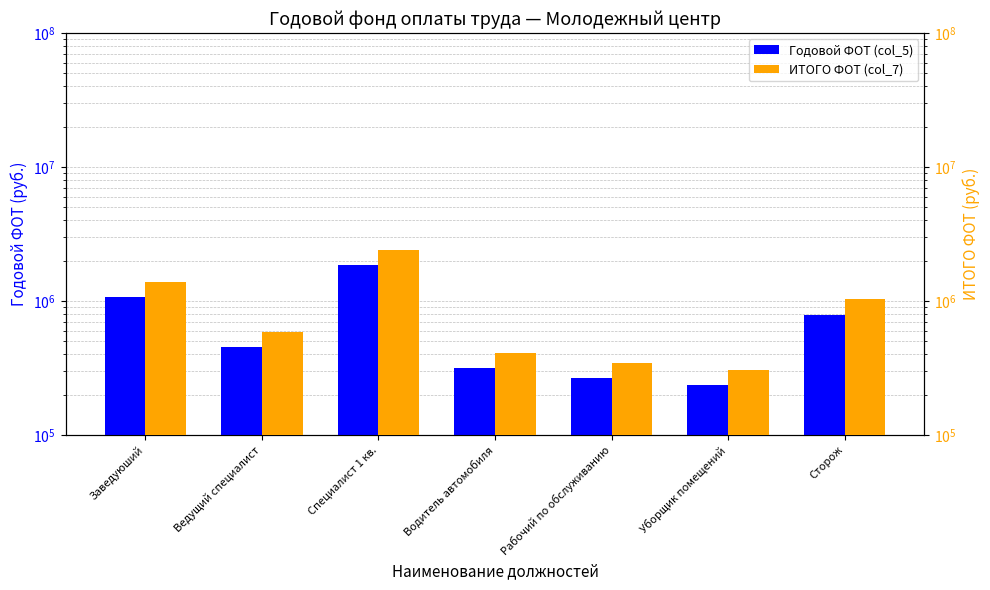

Reading left to right, transcribe all the data shown in this chart.

Годовой ФОТ (col_5): Заведуюший=1068495.6	Ведущий специалист=451893.2	Специалист 1 кв.=1838567.1	Водитель автомобиля=315562.5	Рабочий по обслуживанию=264065.2	Уборщик помещений=235683.0	Сторож=790155.0
ИТОГО ФОТ (col_7): Заведуюший=1391181.3	Ведущий специалист=588364.9	Специалист 1 кв.=2393814.4	Водитель автомобиля=410862.4	Рабочий по обслуживанию=343813.0	Уборщик помещений=306859.3	Сторож=1028781.8